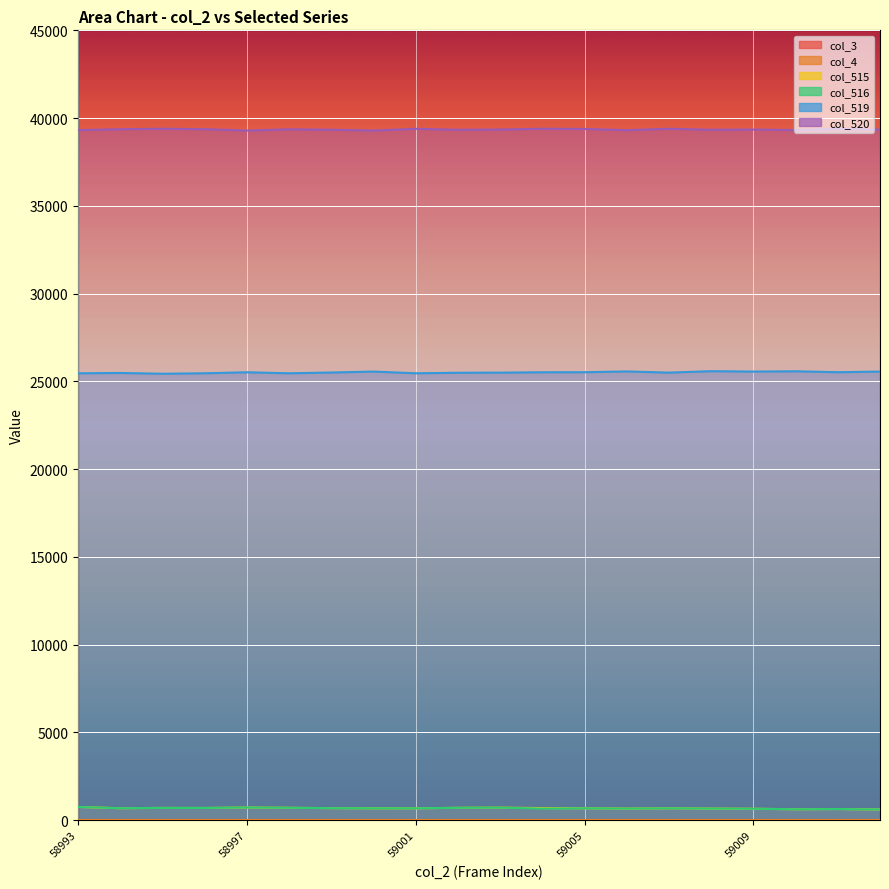

At which label does col_516 reach its minimum?

59012